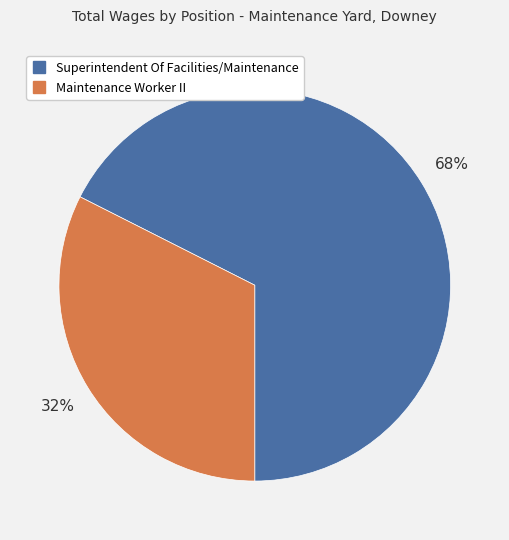

What is the majority slice?

Superintendent Of Facilities/Maintenance